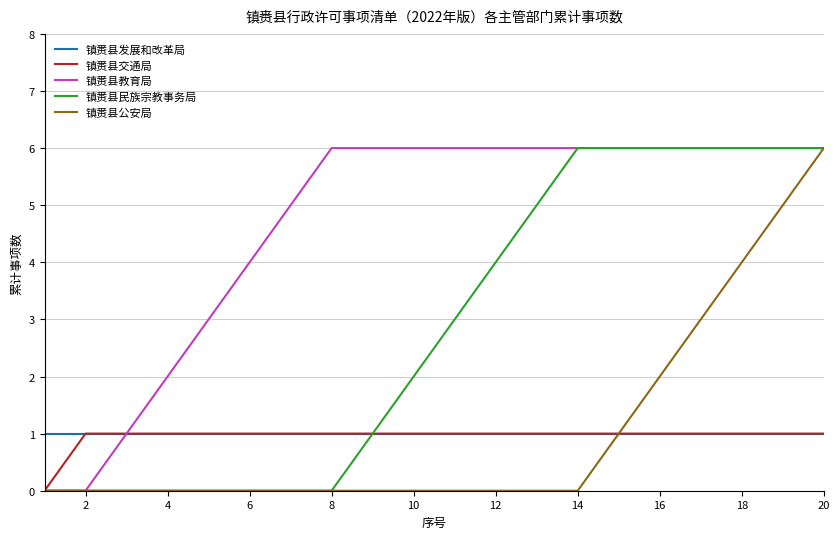

Reading right to left, extract all data points from this chart.

镇赉县发展和改革局: 1	1	1	1	1	1	1	1	1	1	1	1	1	1	1	1	1	1	1	1
镇赉县交通局: 1	1	1	1	1	1	1	1	1	1	1	1	1	1	1	1	1	1	1	0
镇赉县教育局: 6	6	6	6	6	6	6	6	6	6	6	6	6	5	4	3	2	1	0	0
镇赉县民族宗教事务局: 6	6	6	6	6	6	6	5	4	3	2	1	0	0	0	0	0	0	0	0
镇赉县公安局: 6	5	4	3	2	1	0	0	0	0	0	0	0	0	0	0	0	0	0	0